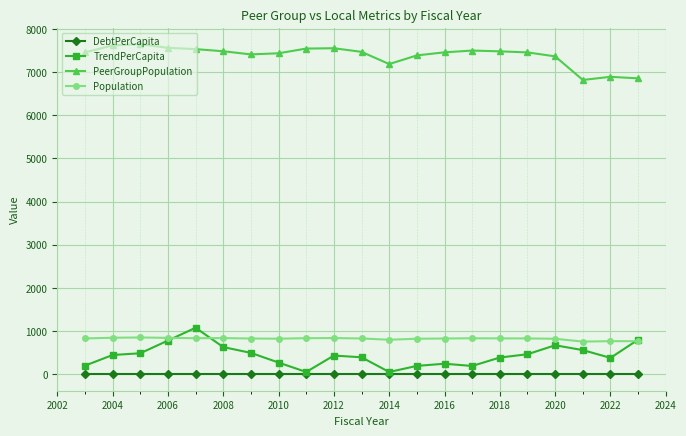

What is the highest value of the Population series?

851.0